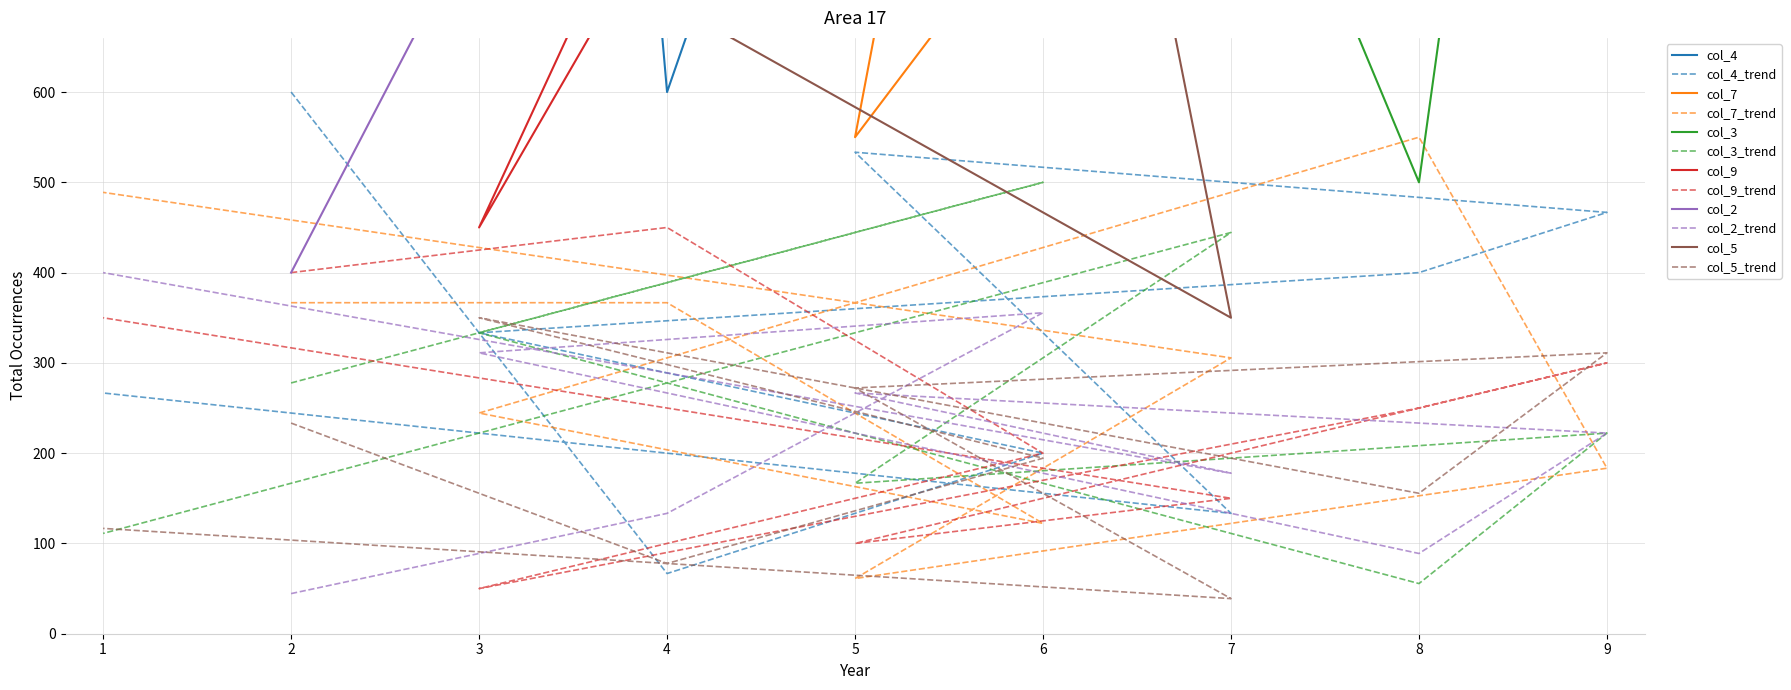

List the series in order of their overall mean, lowest first.

col_5, col_2, col_9, col_3, col_7, col_4